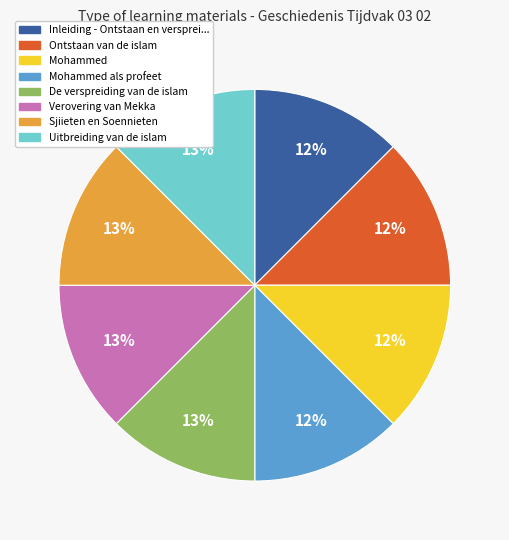

Count the number of slices in the pie.

8